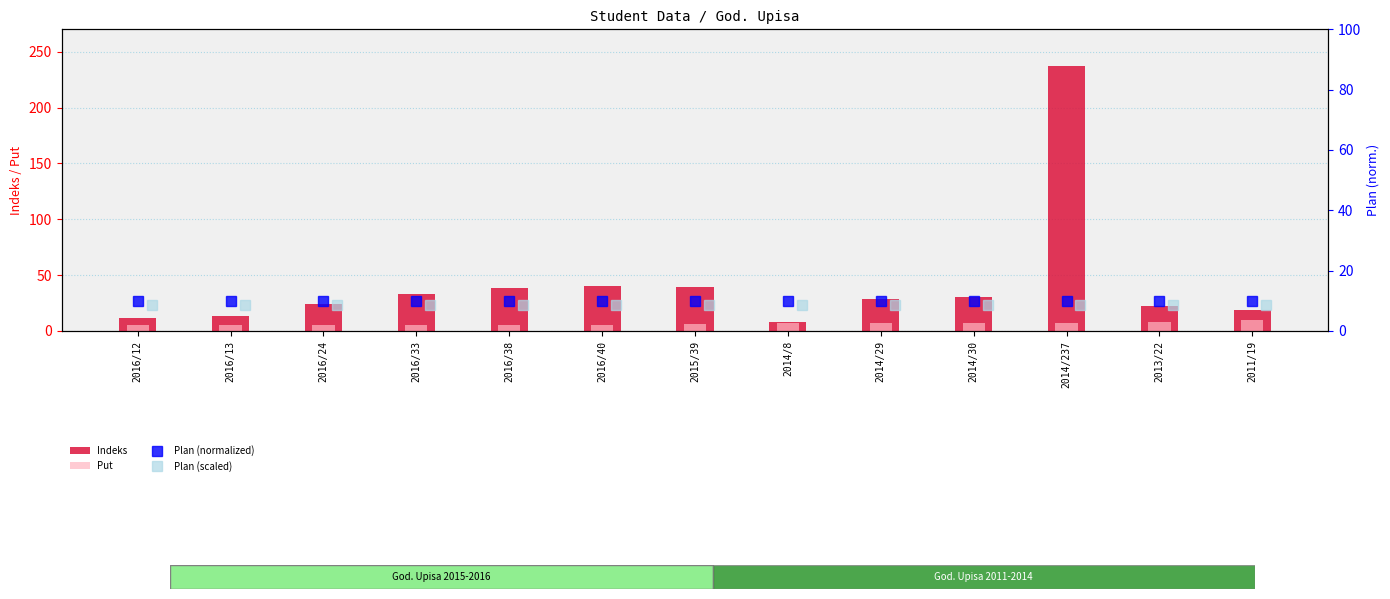

What is the difference between the highest and lowest values at 2016/38?

33.0